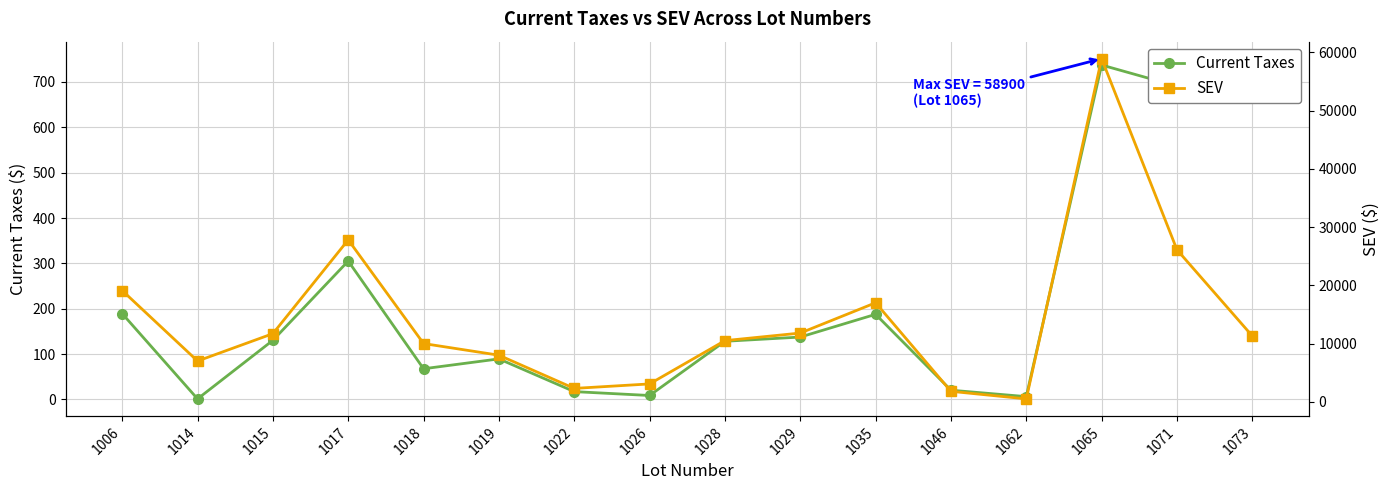

At which category does SEV reach its first local peak?

1017